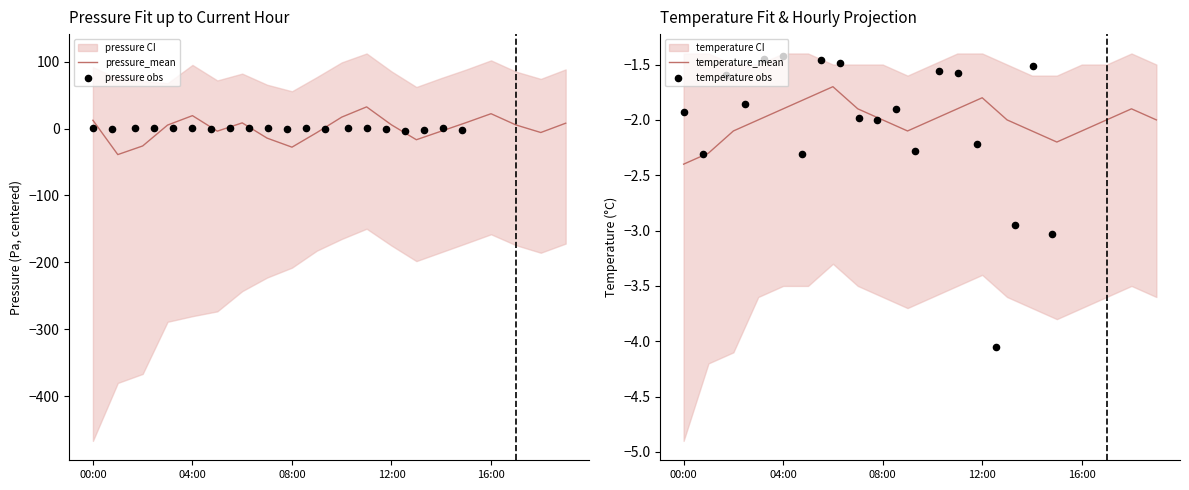

Is it true that pressure_mean equals -27.9 at 08:00?

True